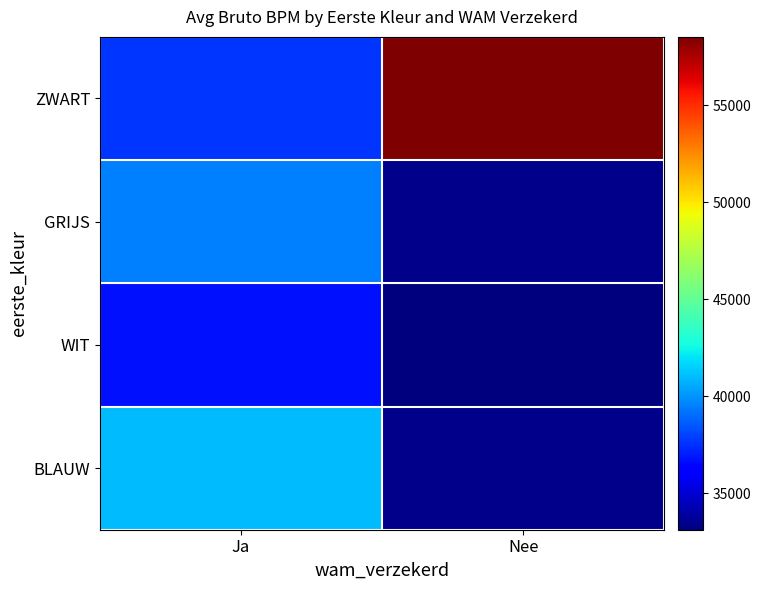

At which label does BLAUW reach its peak?

Ja